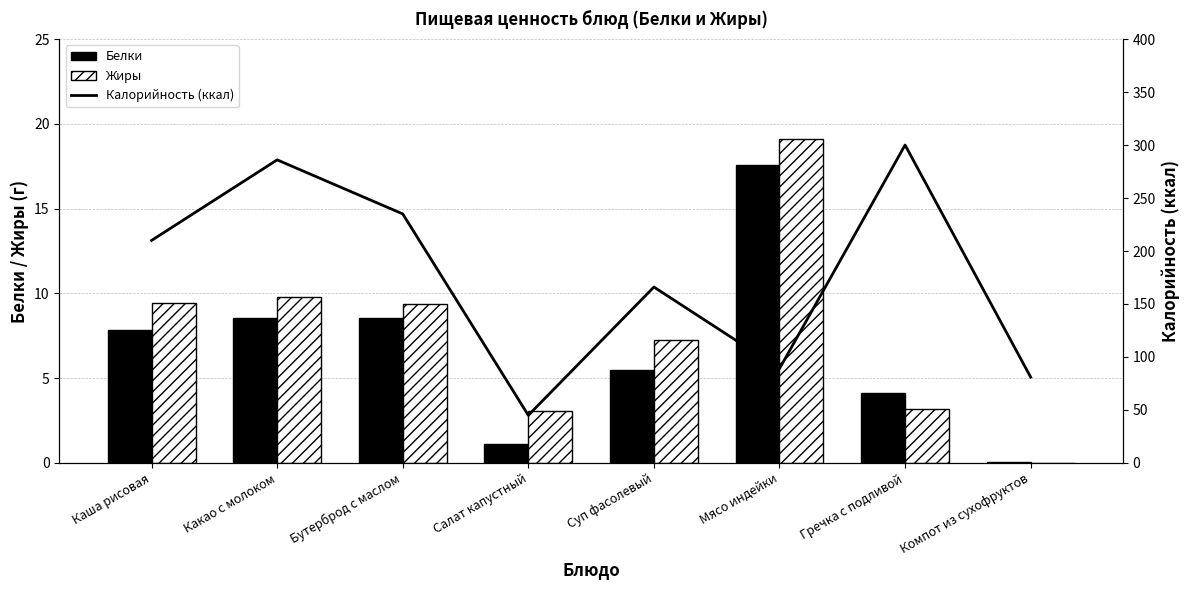

True or false: Калорийность (ккал) has a value of 104.8 at Каша рисовая.

False